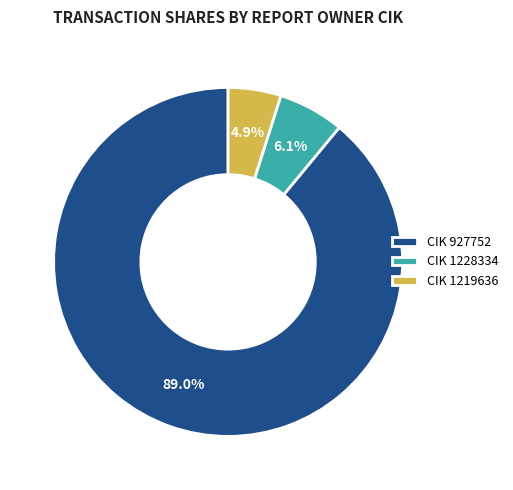

To the nearest percent, what is the difference between the largest and smallest slice percentages?

84%